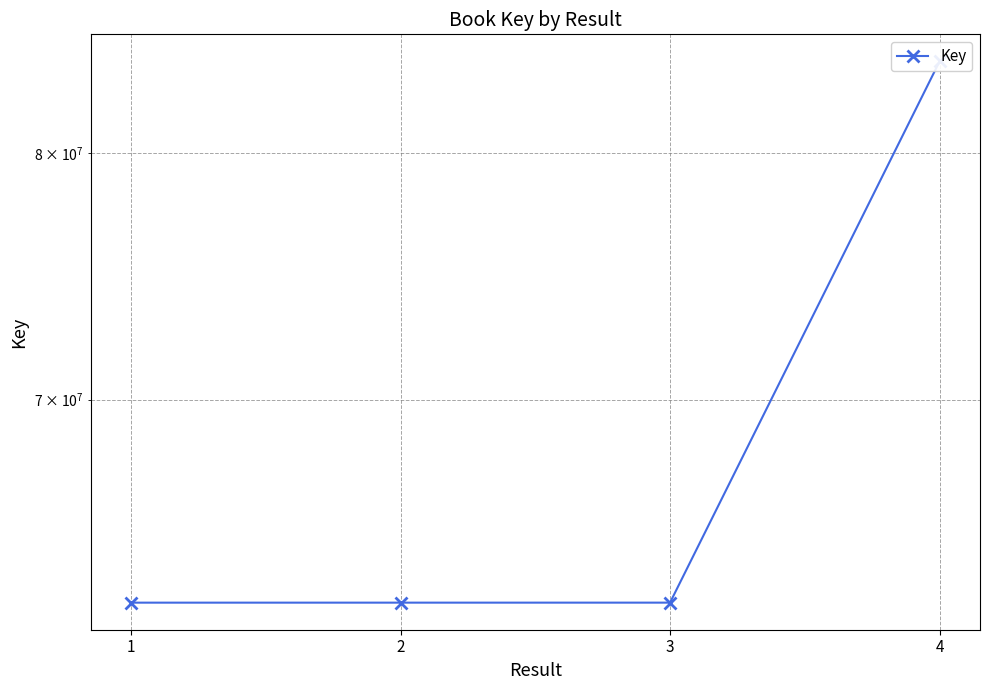

Where is the data nearest to the value 73385933?

3